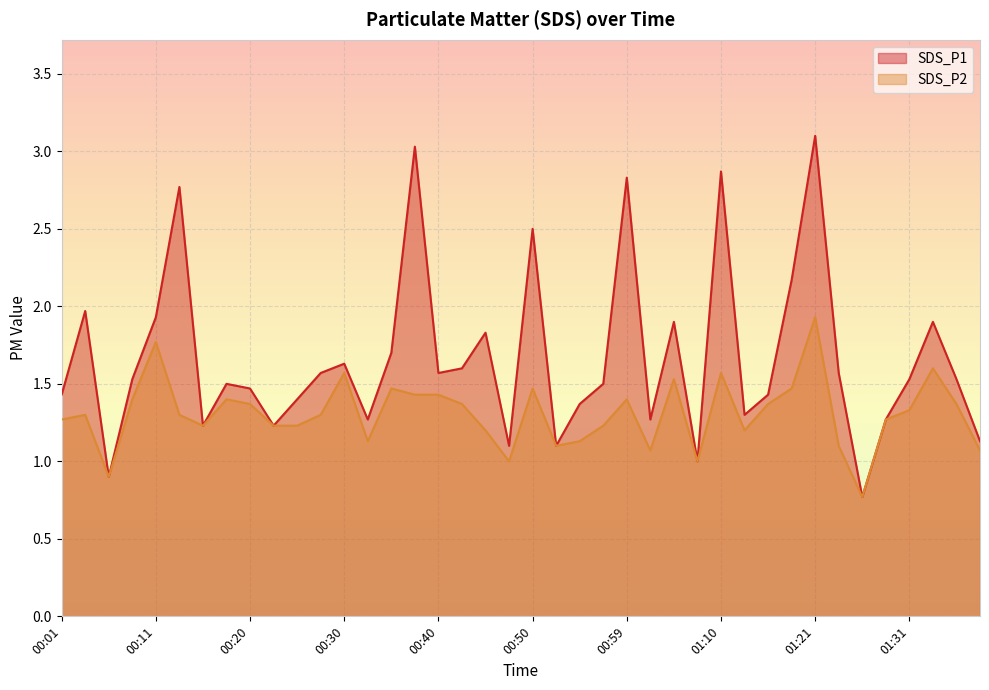

True or false: SDS_P1 and SDS_P2 cross at least once.

False